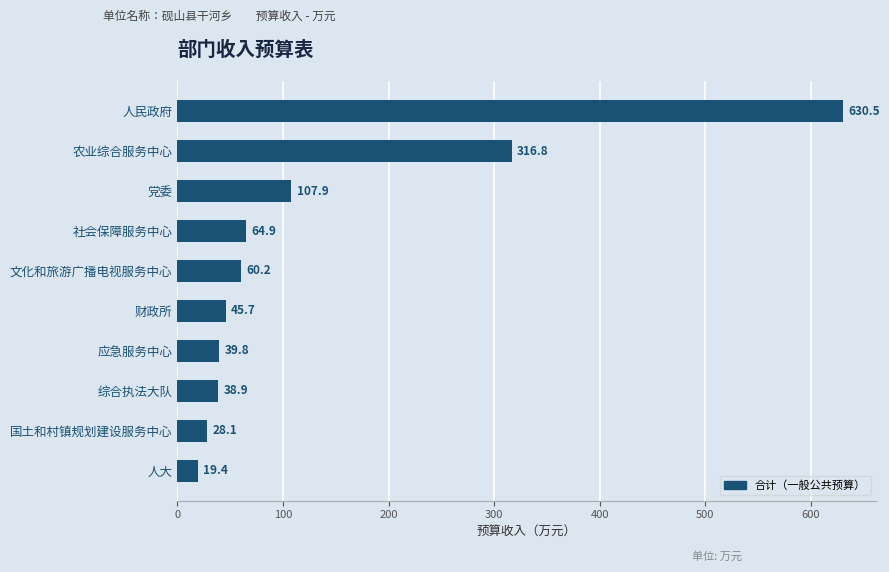

The chart shows a value of 191.5 at 农业综合服务中心. True or false?

False